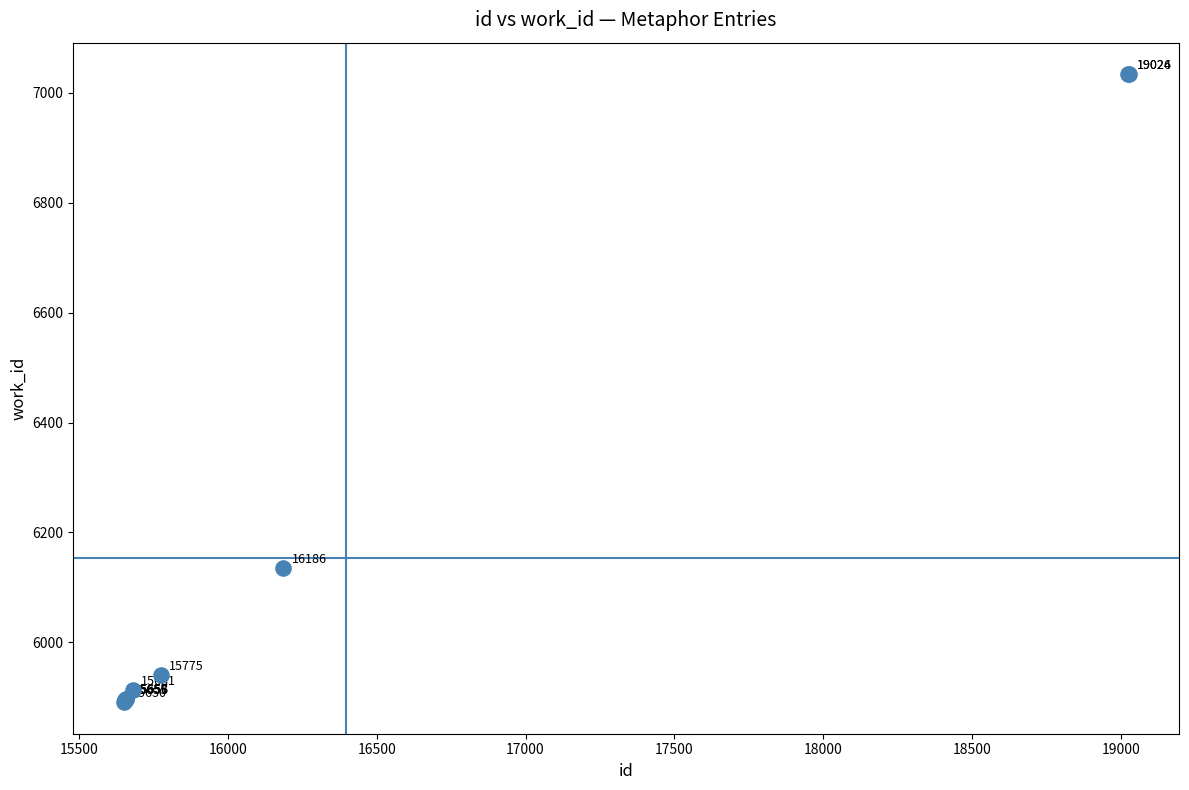

What Y value in the scatter plot is closest to 6462?

6135